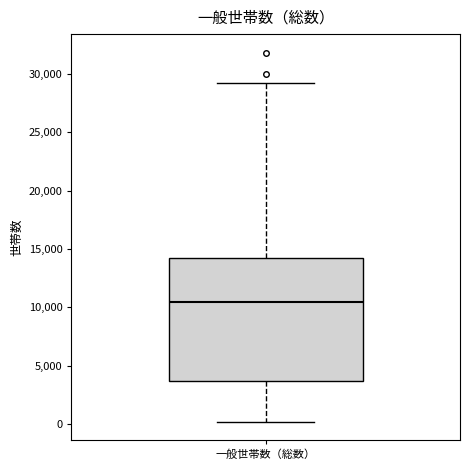

Read this box plot against the y-axis: the position of the median line, the range covered by the box, and the ends of both whiskers. The values are not printed on the chart, so give them approximately, as read against the axis.

median 10500, box 3500 to 14000, whiskers 0 to 29500